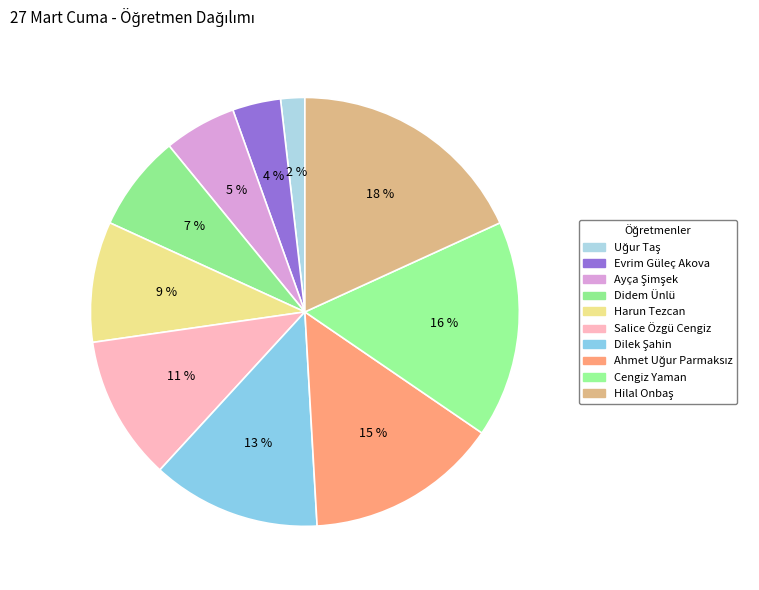

What percentage is the Didem Ünlü slice, to the nearest percent?

7%